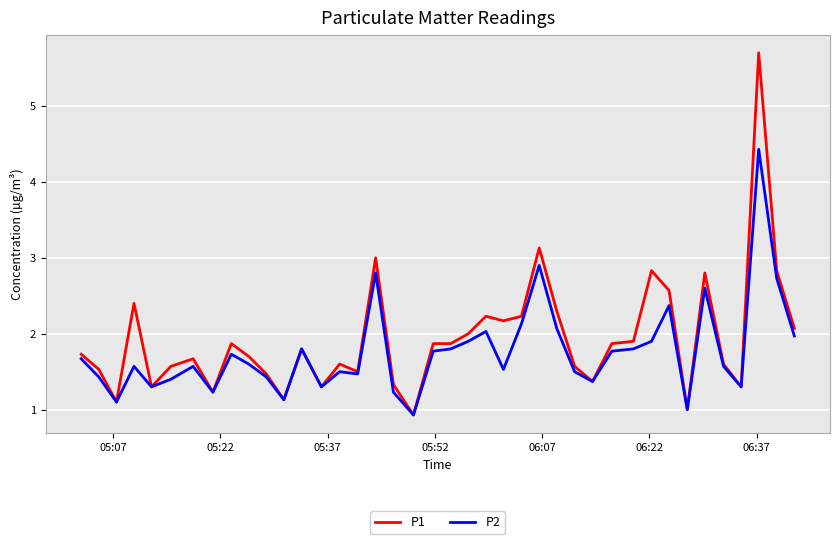

What is the minimum value shown in the chart?

0.9